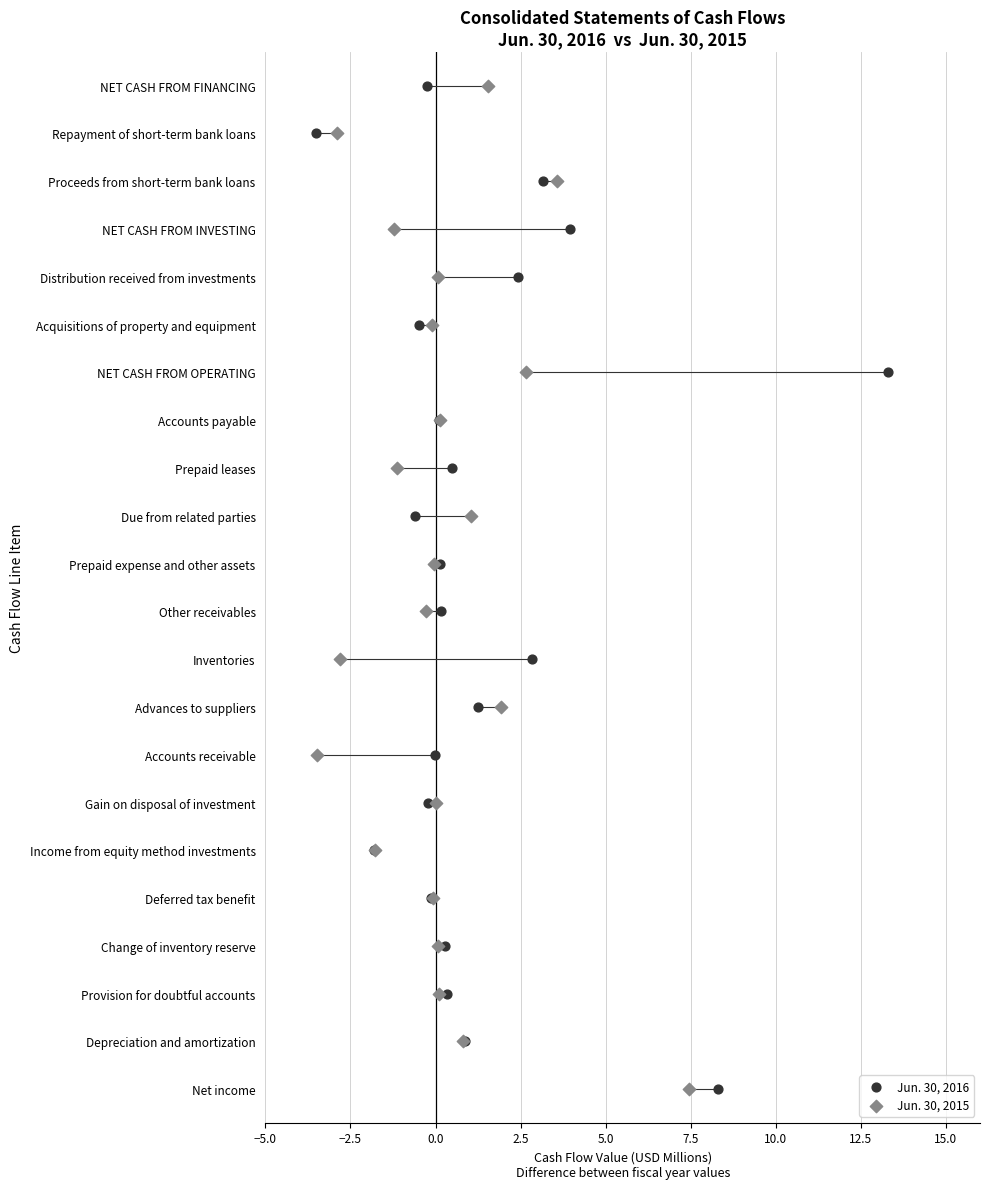

What are all the series names shown in the legend?

Jun. 30, 2016, Jun. 30, 2015